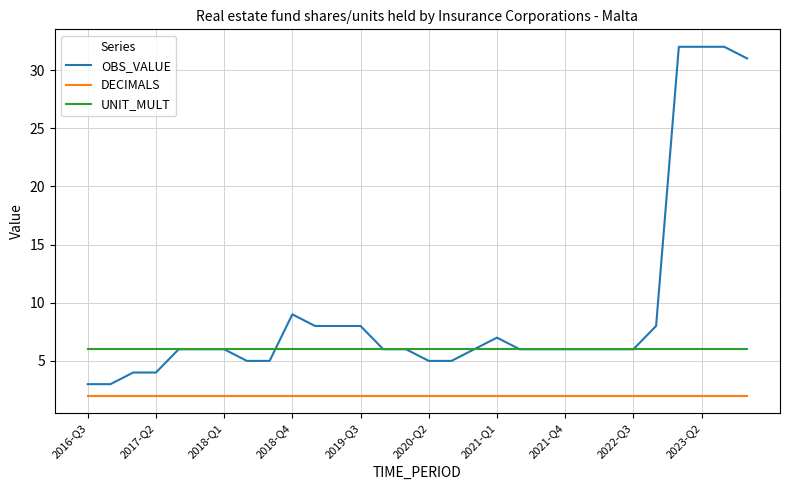

Which series has the widest spread of values?

OBS_VALUE